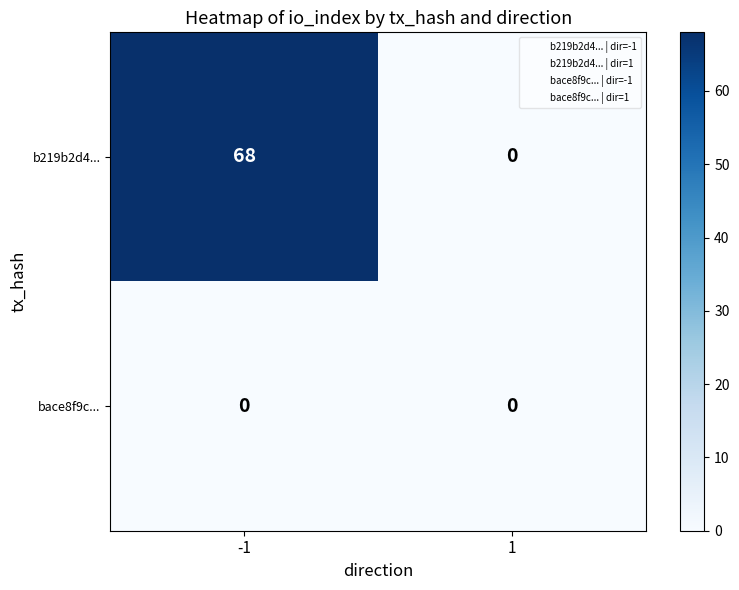

Reading left to right, transcribe all the data shown in this chart.

b219b2d4...: 68	0
bace8f9c...: 0	0